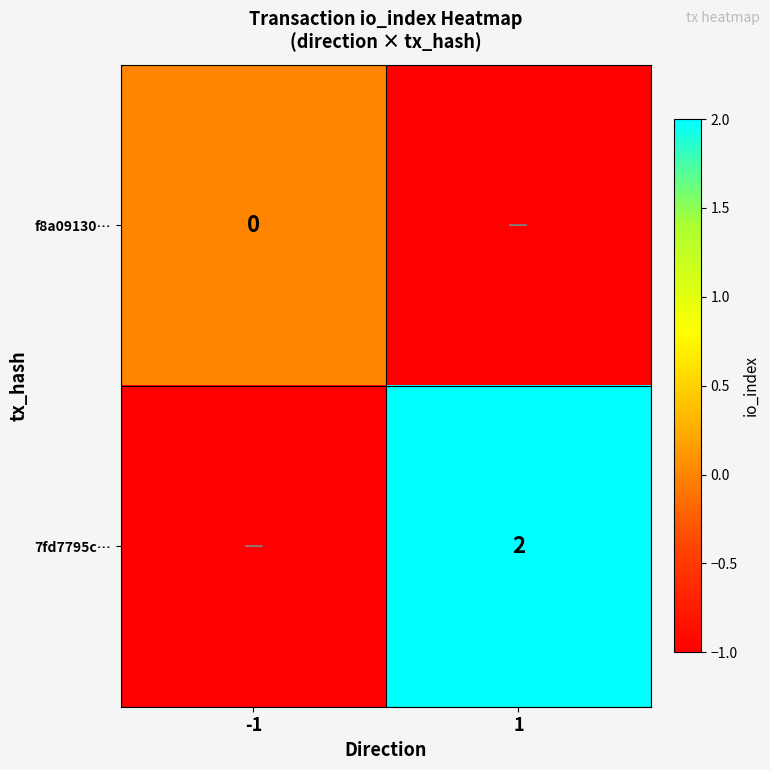

Which has a higher value, 1 or -1?

-1